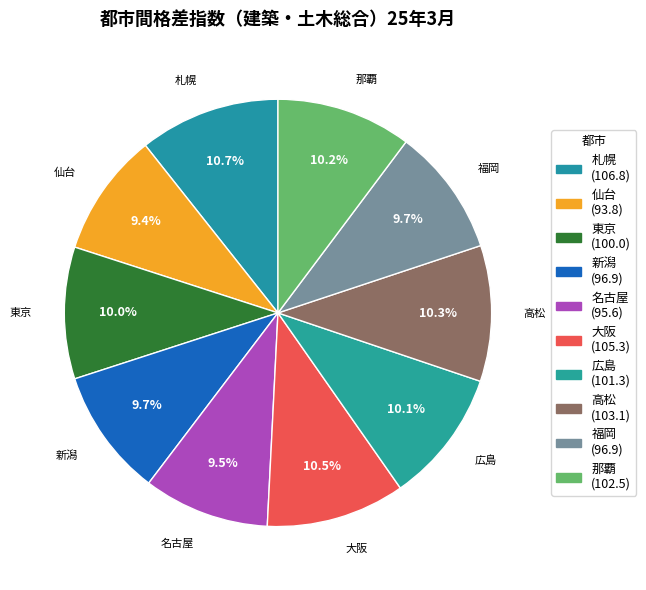

Is it true that 高松 is 23% of the pie?

False